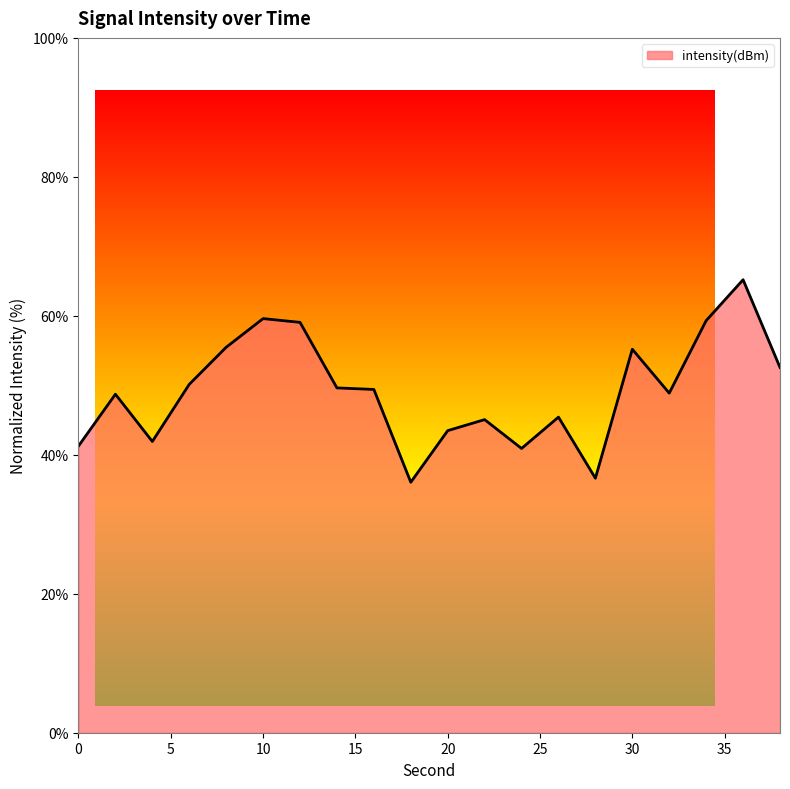

What is the maximum value shown in the chart?

65.2